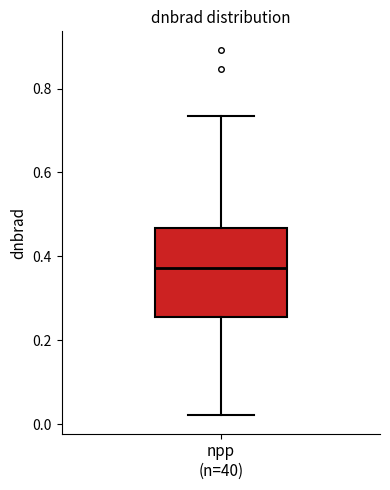

Transcribe this box plot: give where the median line is, the range the box spans, and where the two whiskers end, as read against the y-axis. The values are not printed on the chart, so give them approximately, as read against the axis.

median 0.38, box 0.26 to 0.46, whiskers 0.02 to 0.74